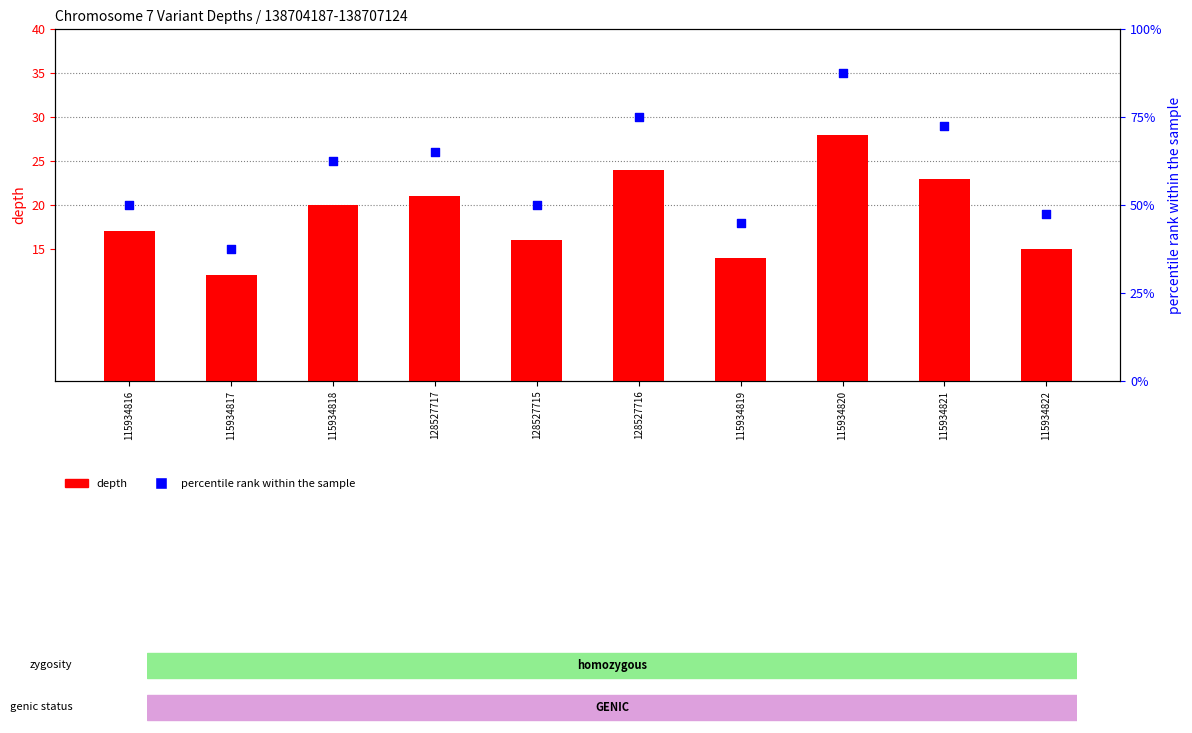

What are all the series names shown in the legend?

depth, percentile rank within the sample